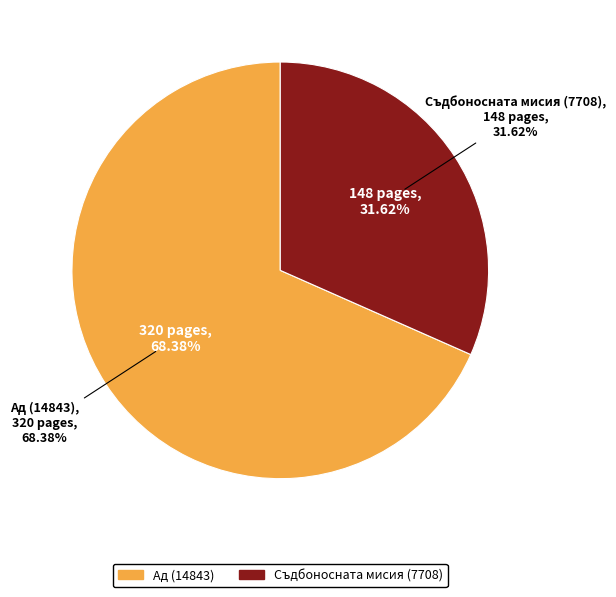

What percentage is NOT represented by Ад (14843)?

31.6%